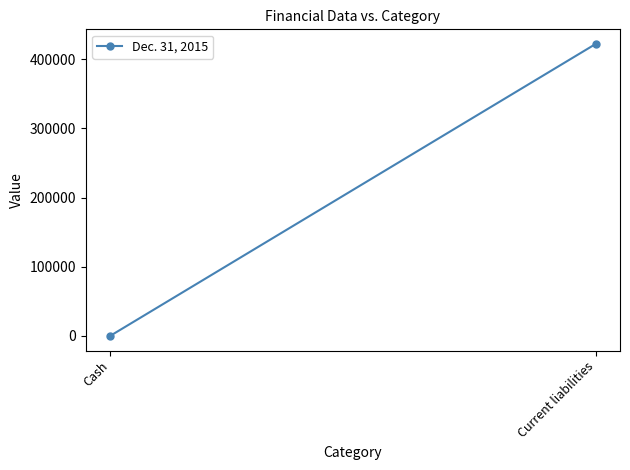

Is it true that the value at Cash is 55?

False